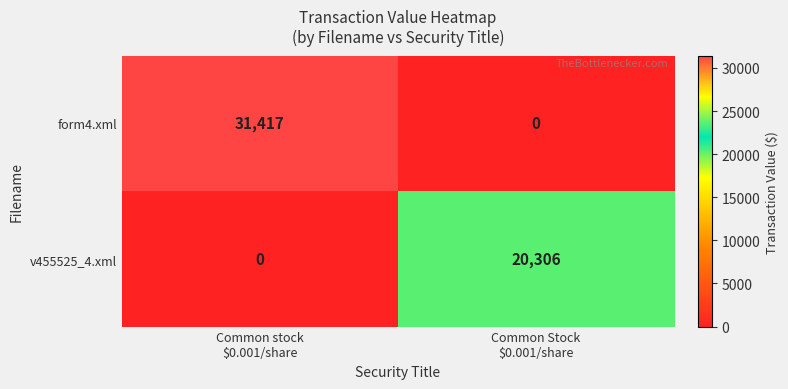

Which series has the largest total across all categories?

form4.xml